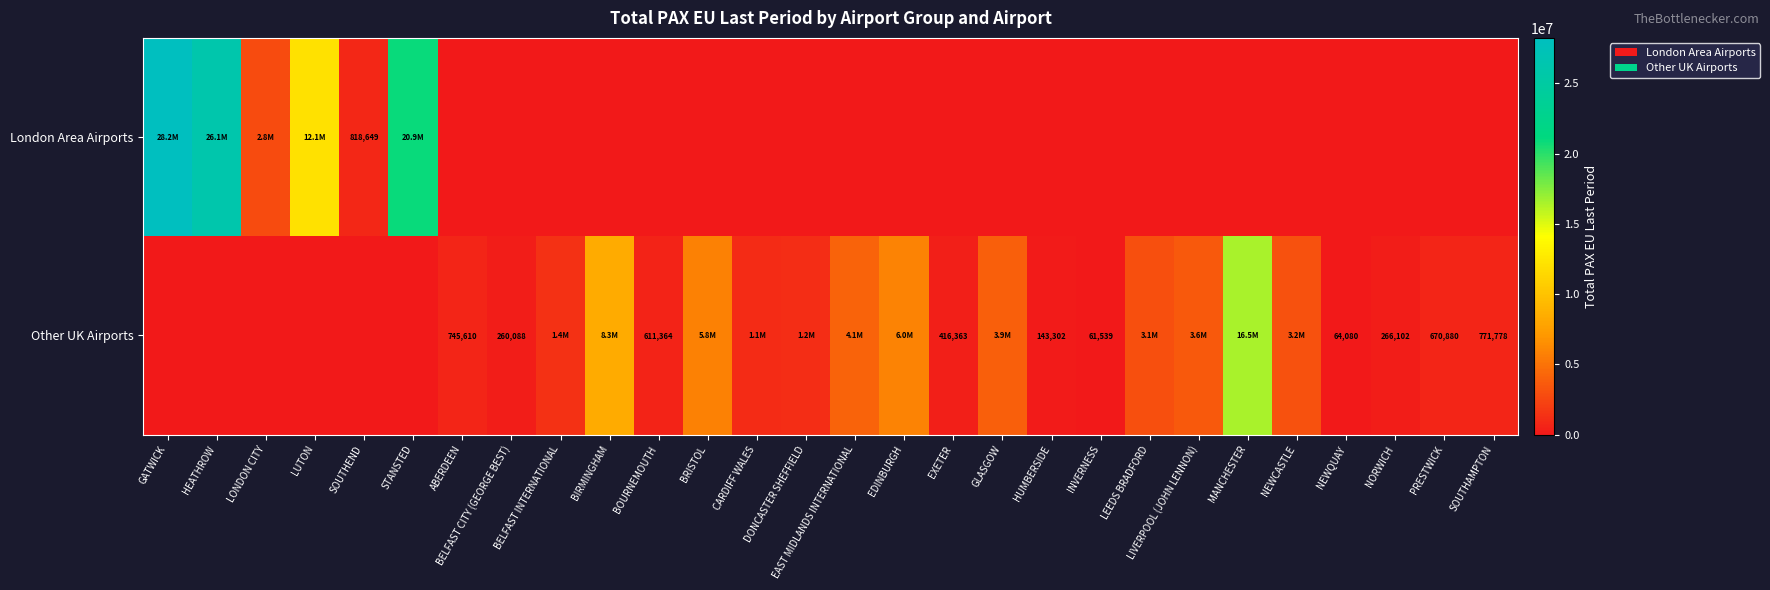

The value of Other UK Airports at EXETER is 416363. True or false?

True